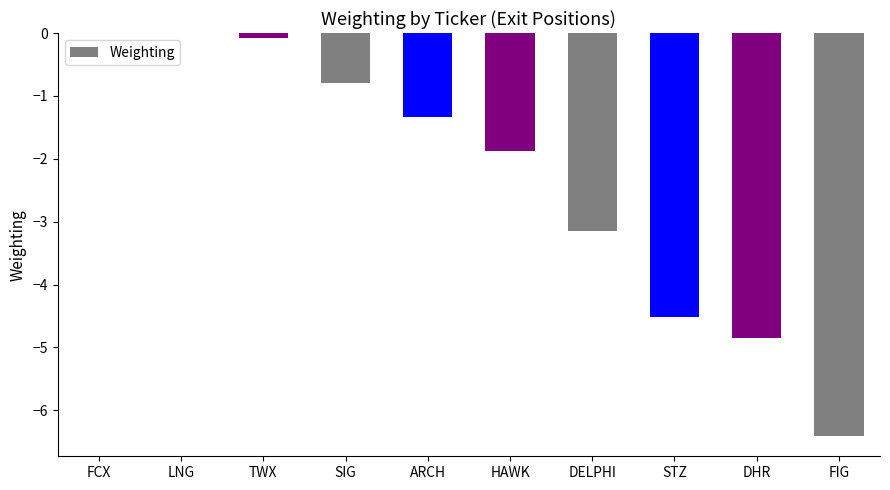

Which has a higher value, HAWK or TWX?

TWX